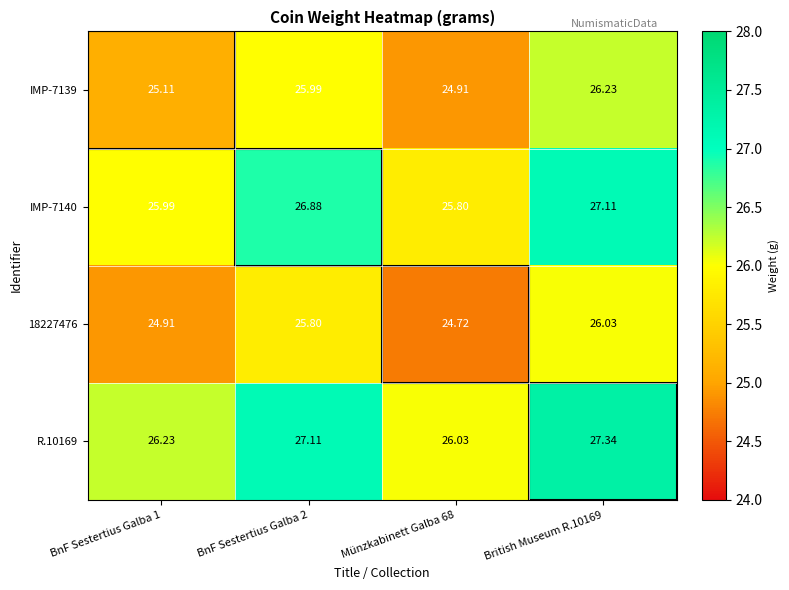

Is the value of 18227476 at BnF Sestertius Galba 2 greater than the value of R.10169 at BnF Sestertius Galba 1?

No